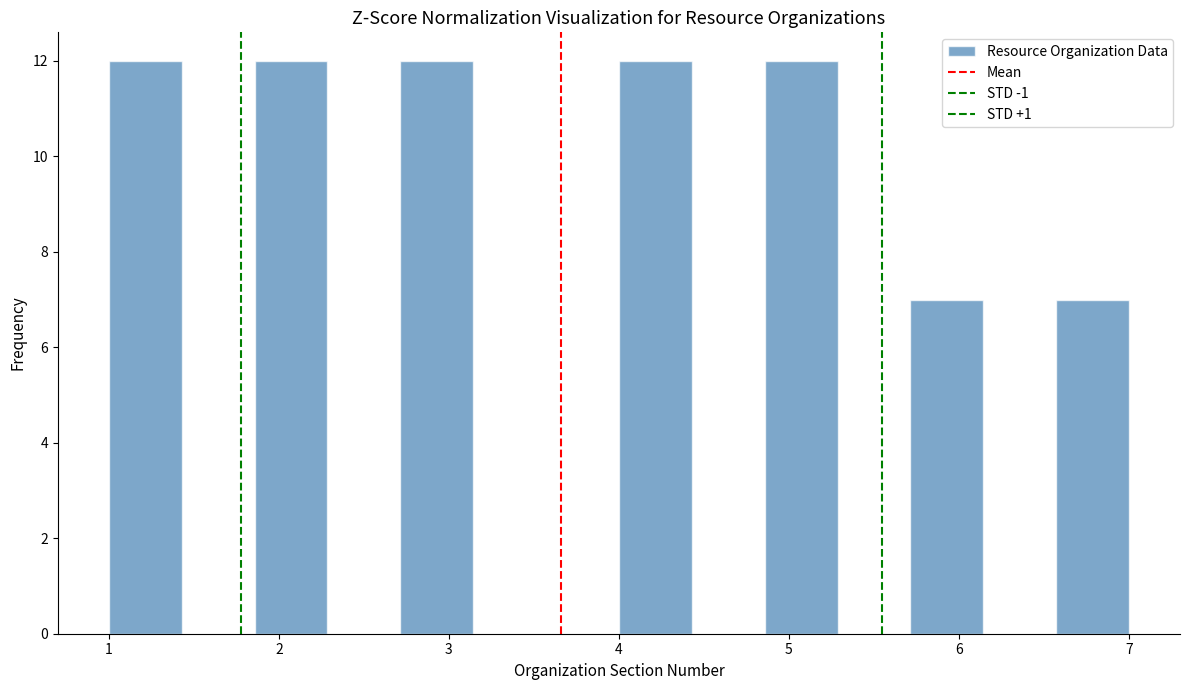

Reading left to right, transcribe this chart: for each bar, give the range it covers on the x-axis and its height. Neither the bar edges nor the heights are printed on the chart, so give them approximately, as read against the axes.

1.0 to 1.4: 12
1.4 to 1.9: 0
1.9 to 2.3: 12
2.3 to 2.7: 0
2.7 to 3.1: 12
3.1 to 3.6: 0
3.6 to 4.0: 0
4.0 to 4.4: 12
4.4 to 4.9: 0
4.9 to 5.3: 12
5.3 to 5.7: 0
5.7 to 6.1: 7
6.1 to 6.6: 0
6.6 to 7.0: 7